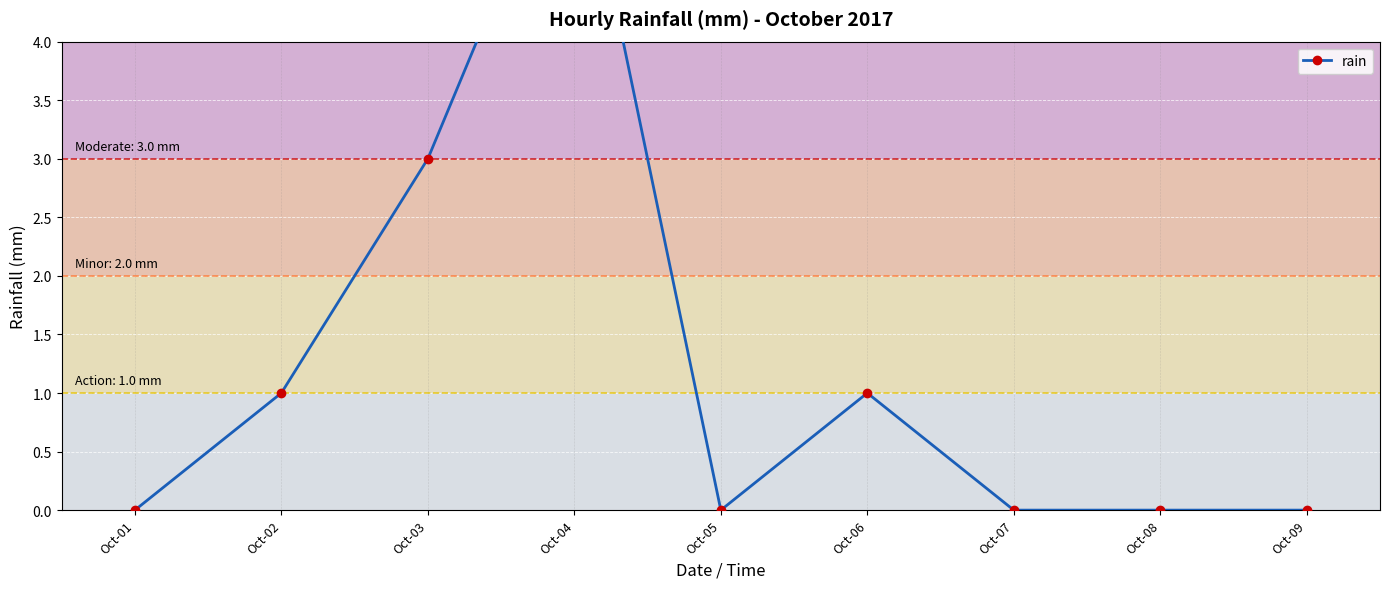

Which category has the lowest value across all series?

Oct-01